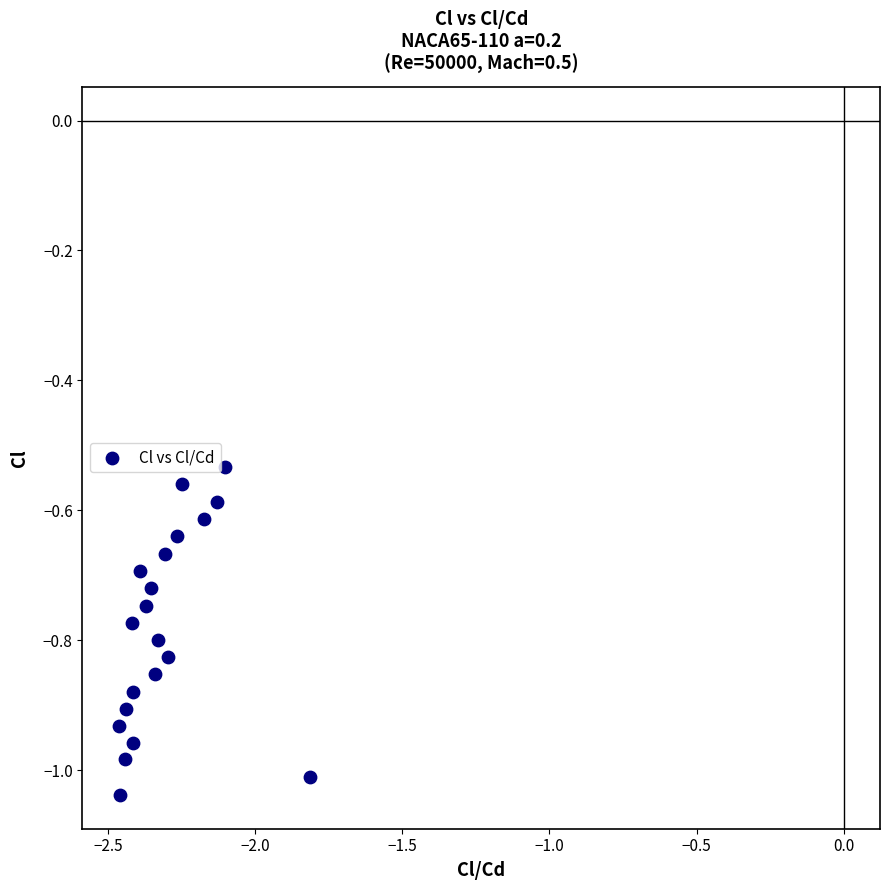

What is the range of X values (max minus min)?

0.7